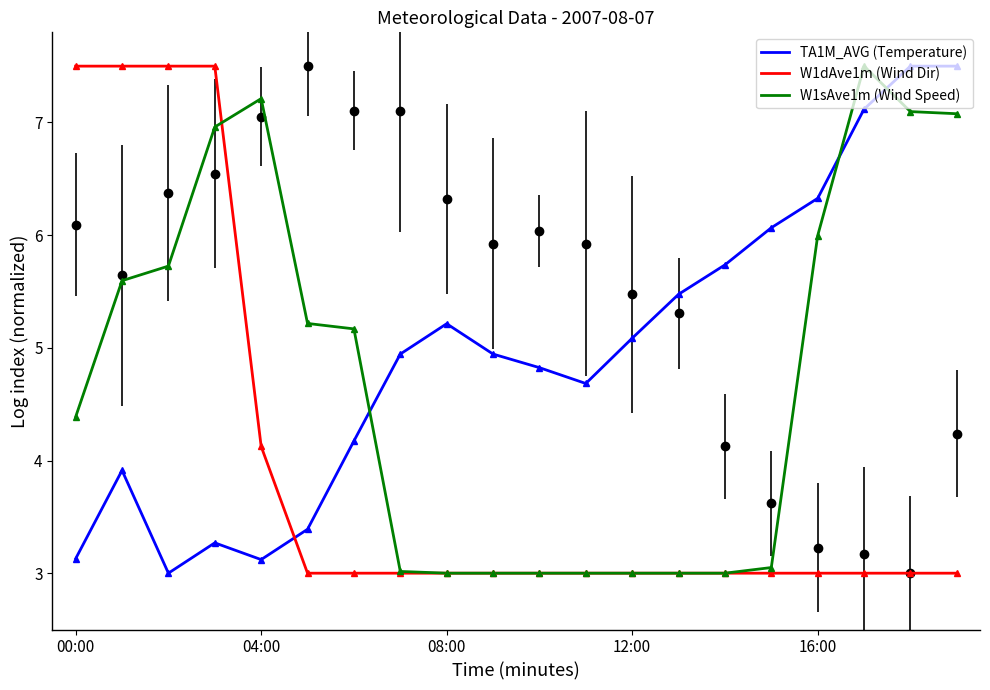

What is the difference between the highest and lowest values at 7?

1.9